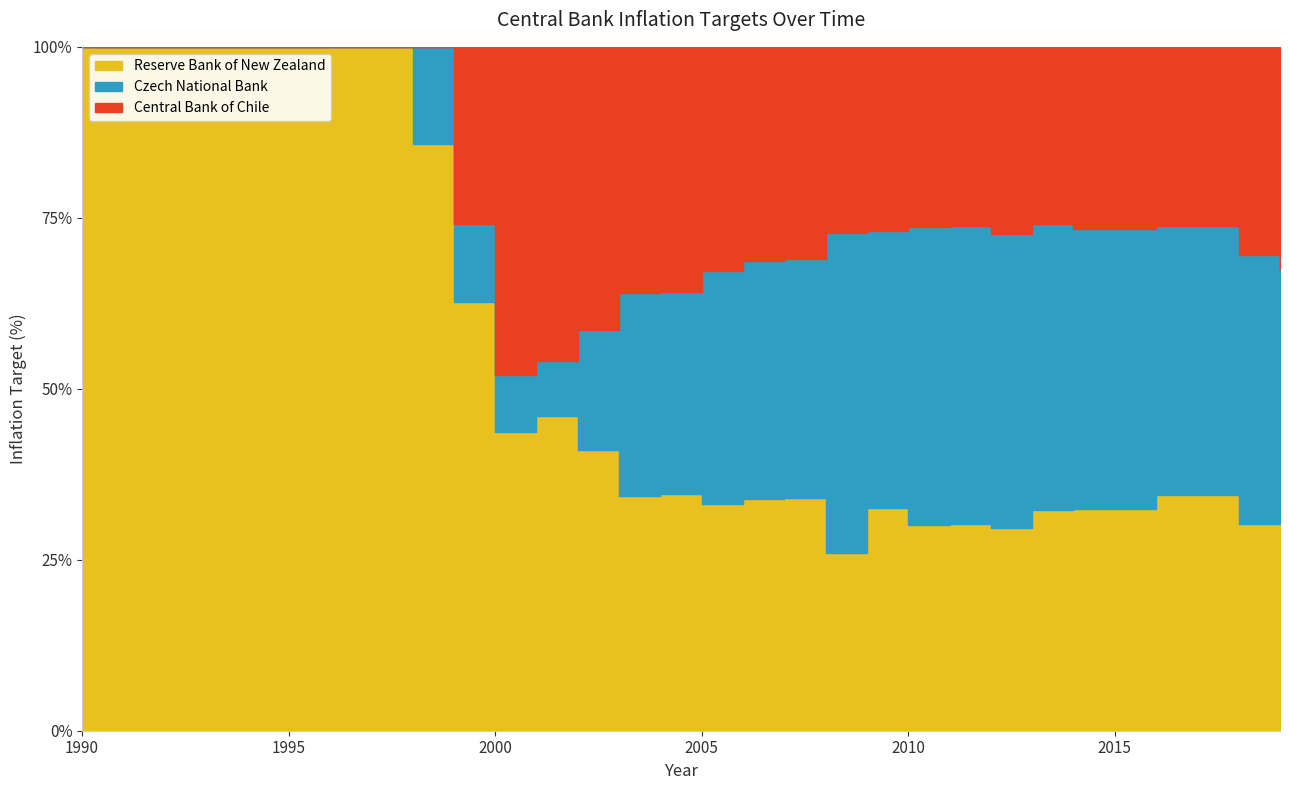

The value of Reserve Bank of New Zealand at 2004 is 10.3. True or false?

False